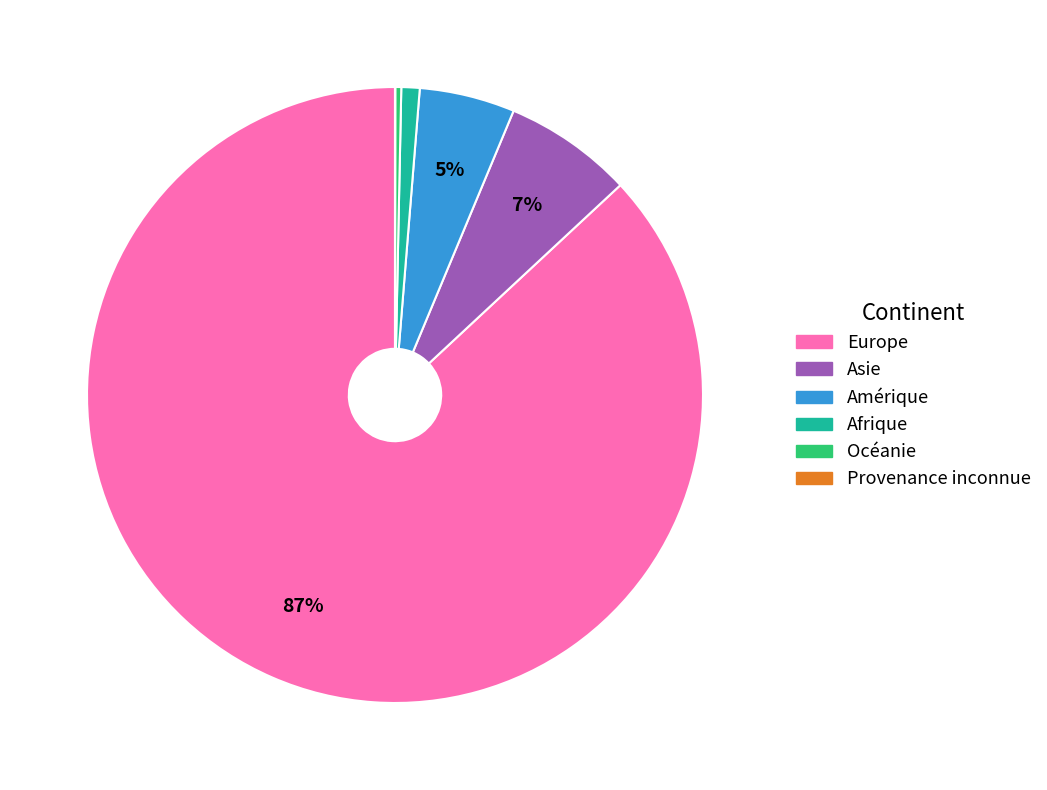

What is the largest slice in the pie chart?

Europe